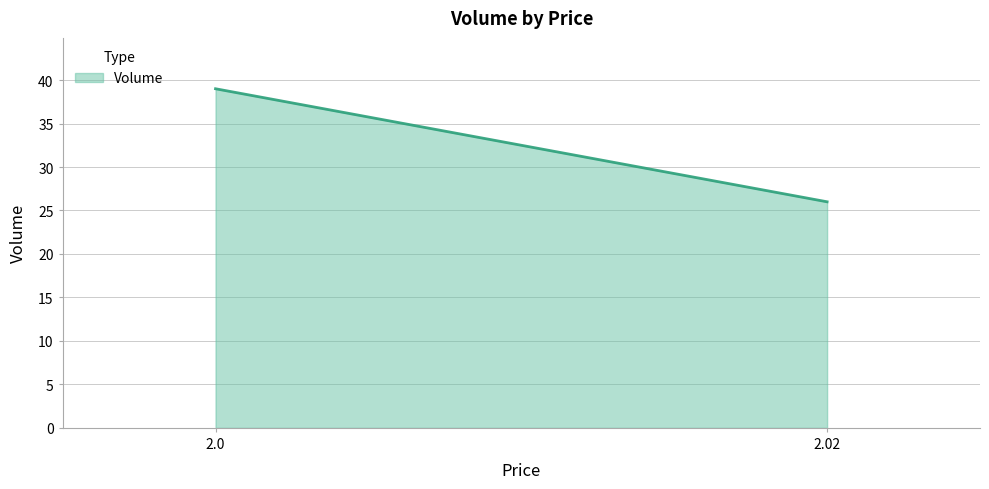

Which label corresponds to the largest value in the chart?

2.0